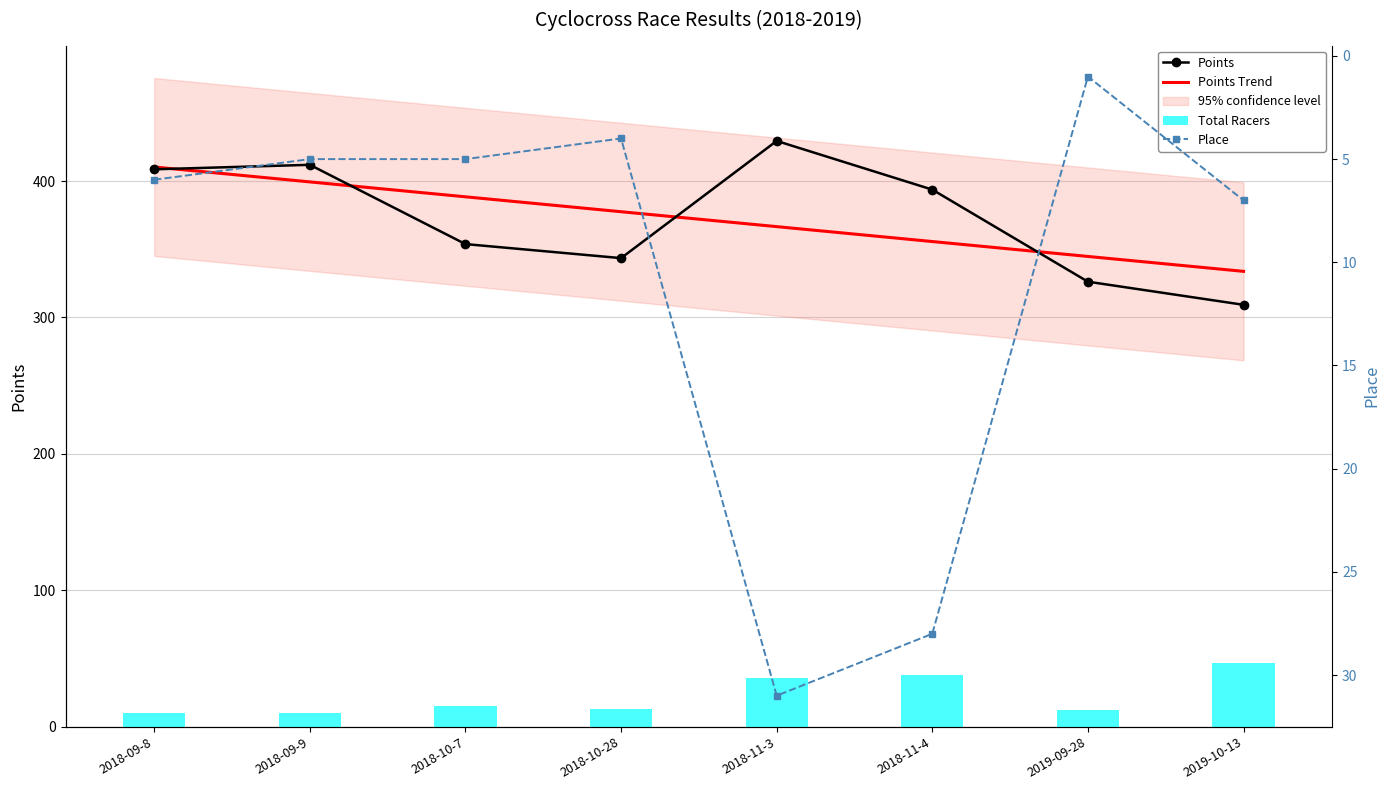

How many values in the Place series are below 6?

4